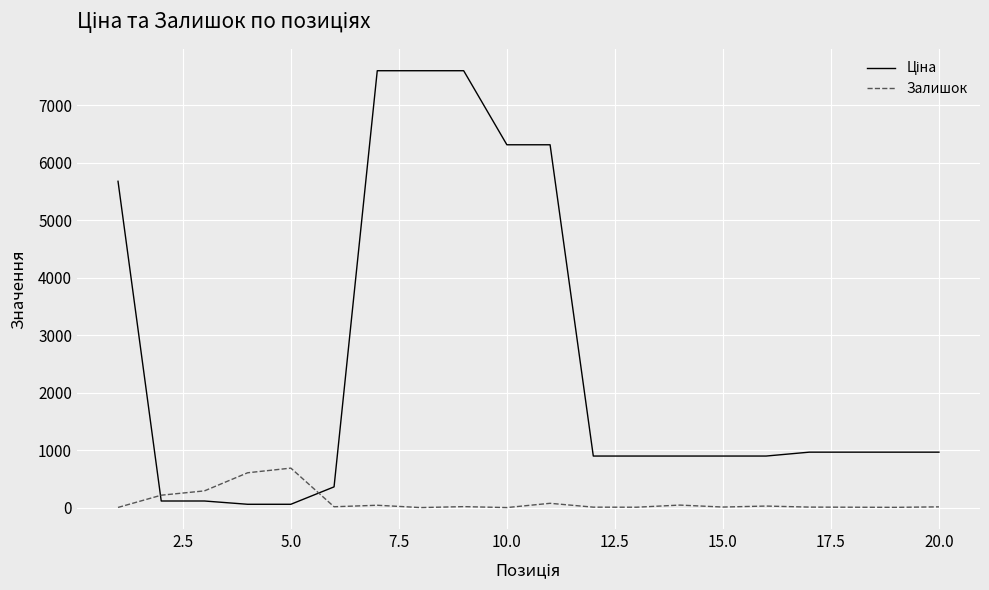

What is the maximum value shown in the chart?

7596.5